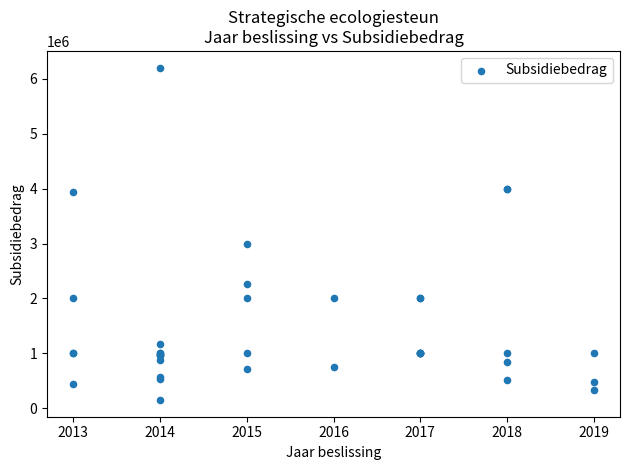

What Y value in the scatter plot is closest to 3176414?

3000000.0